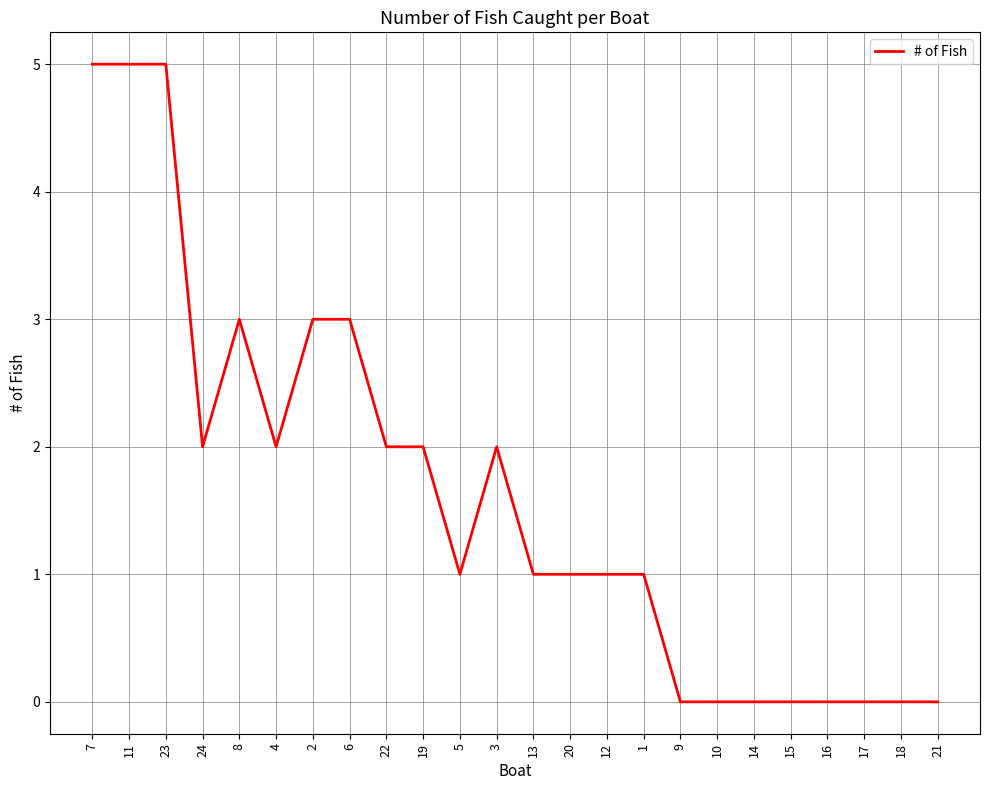

The chart shows a value of 0 at 16. True or false?

True